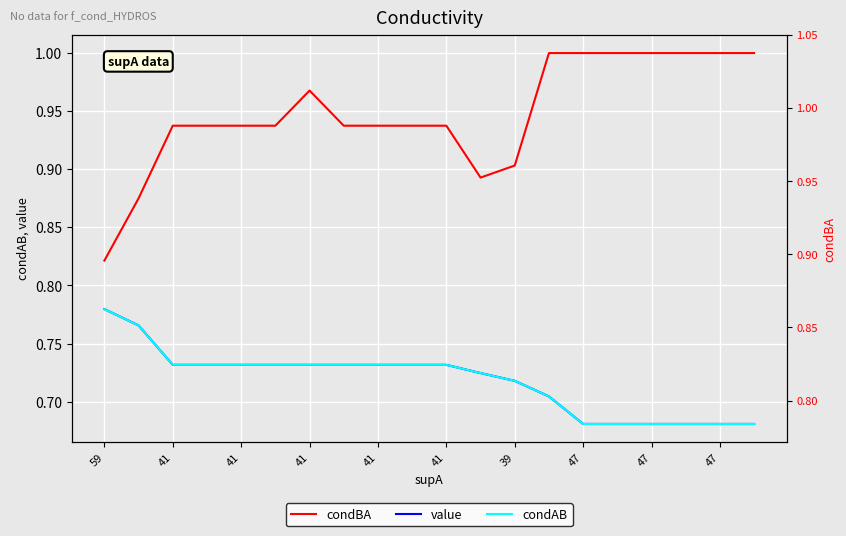

What is the minimum value shown in the chart?

0.7